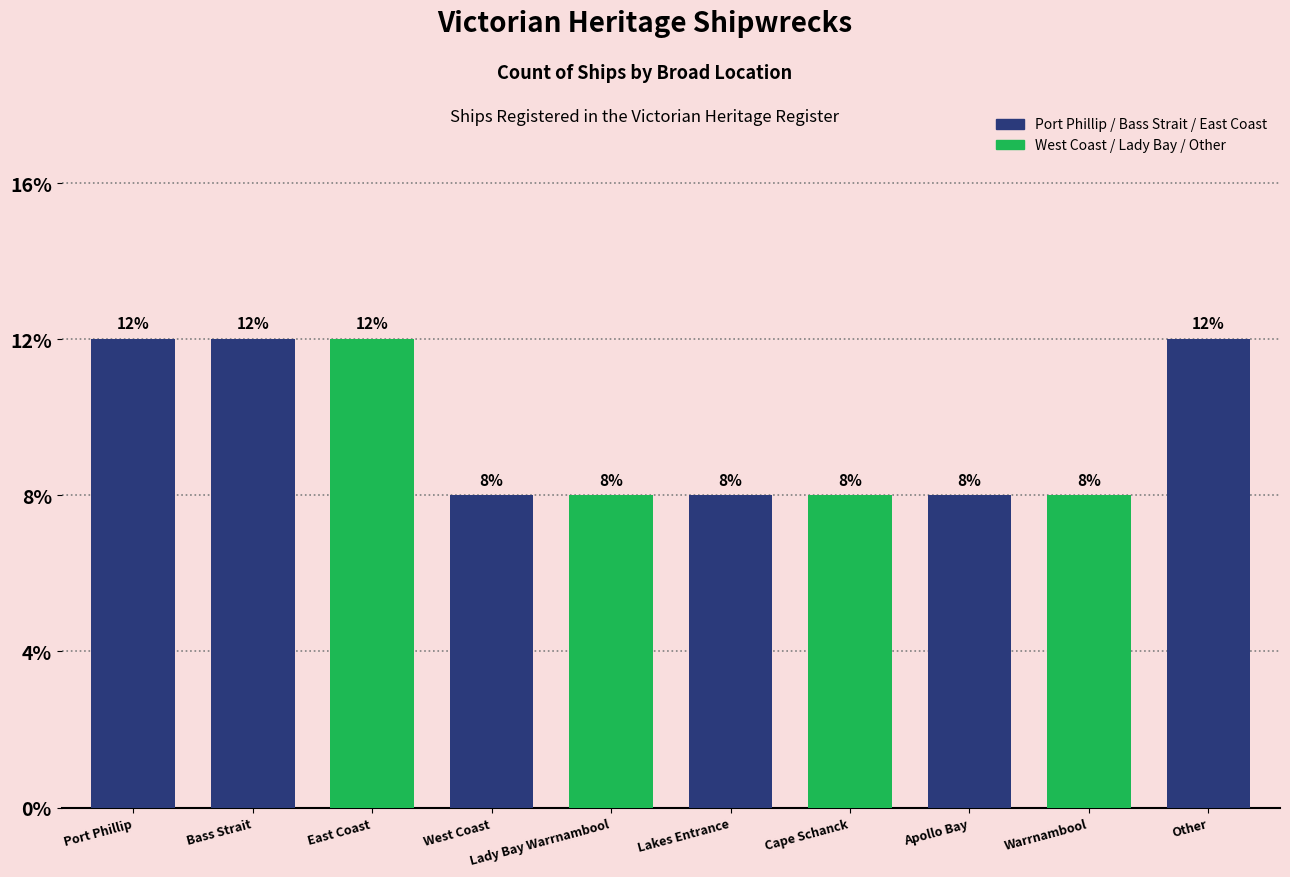

Reading right to left, what are all the values shown in this chart?

Other=3	Warrnambool=2	Apollo Bay=2	Cape Schanck=2	Lakes Entrance=2	Lady Bay Warrnambool=2	West Coast=2	East Coast=3	Bass Strait=3	Port Phillip=3